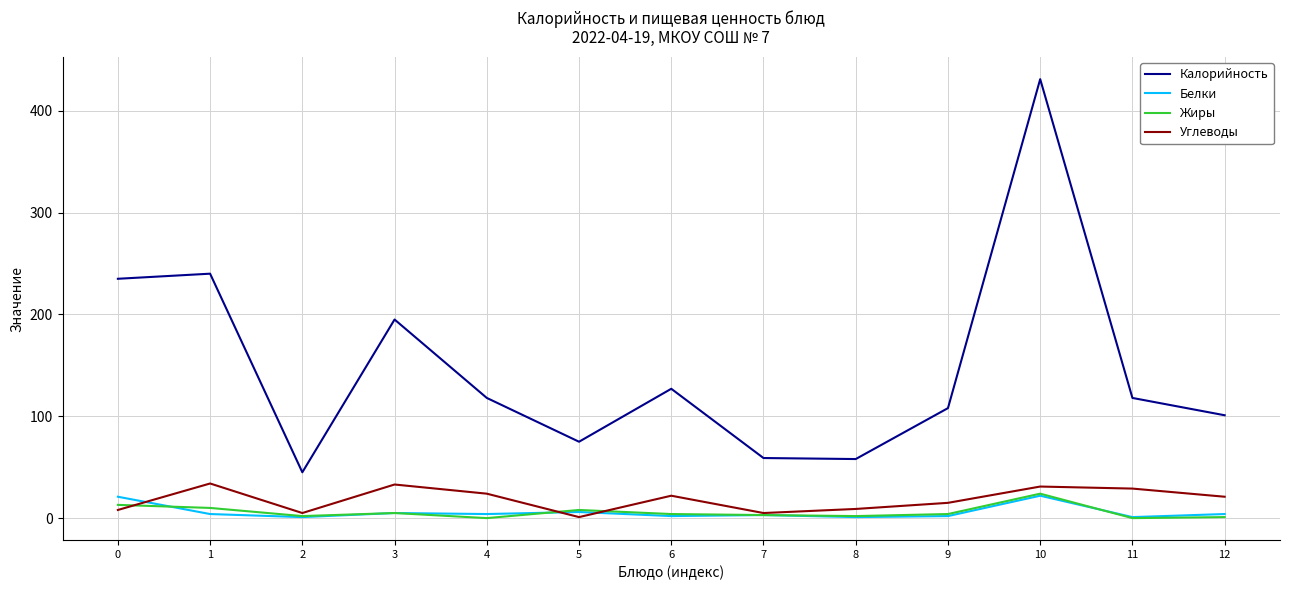

True or false: Калорийность and Углеводы cross at least once.

False